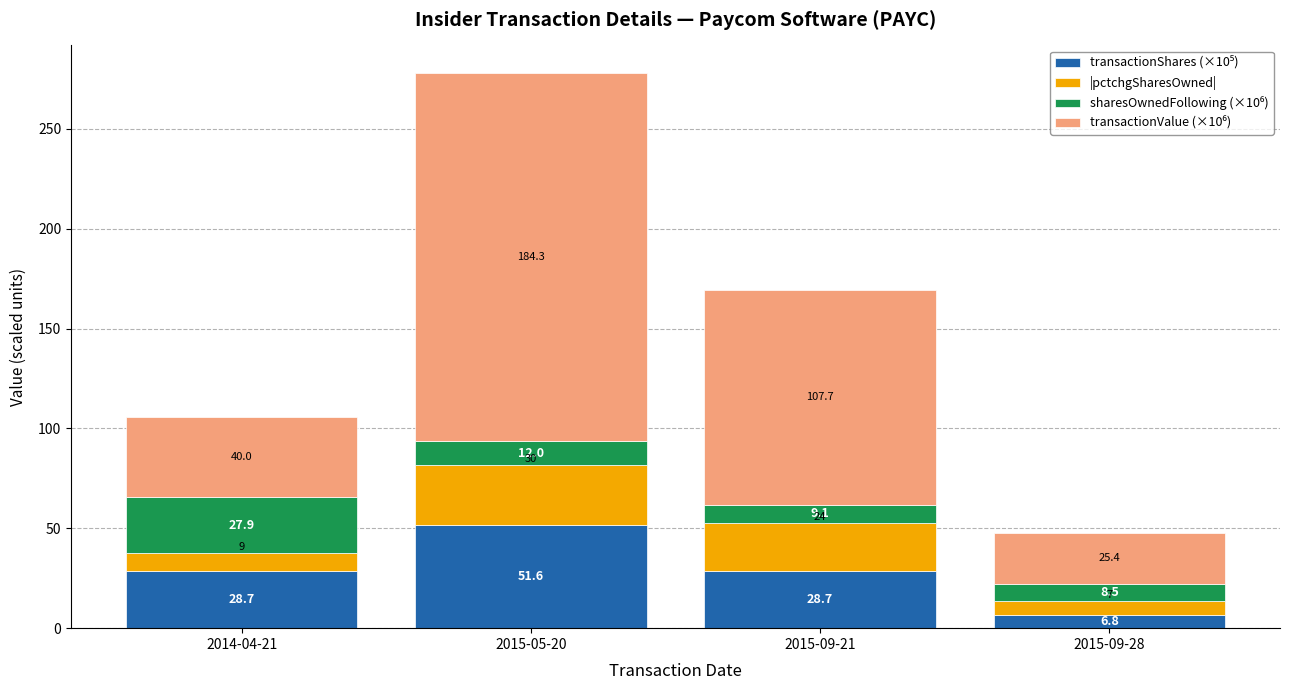

What is the total value across all series at 2015-05-20?

277.9